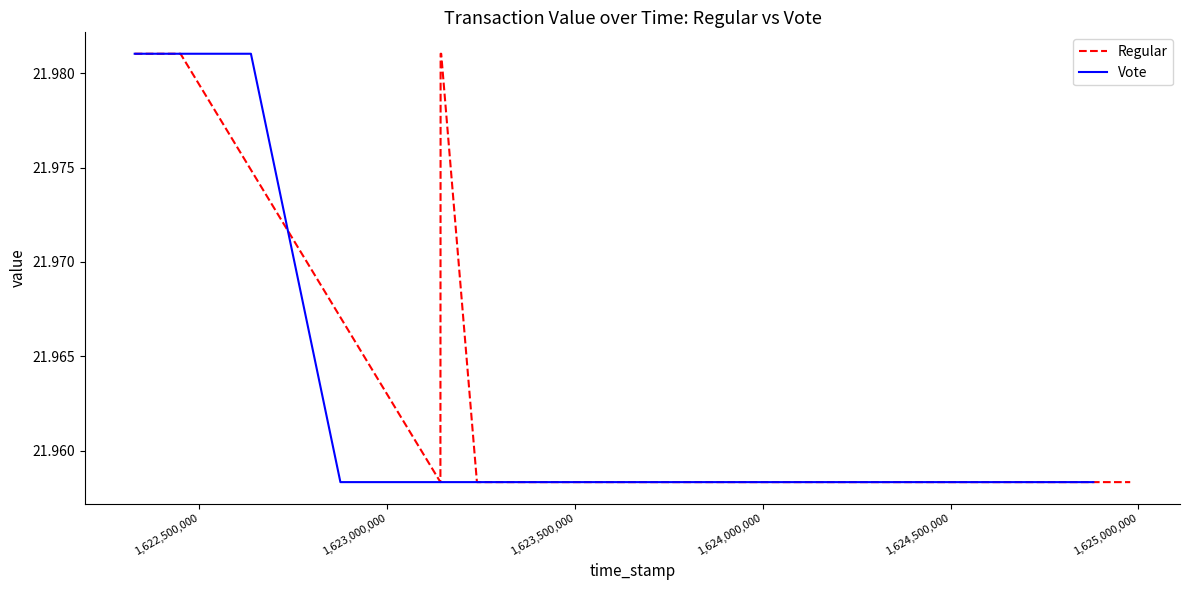

The Regular (value) series shows 12.4 at 1623132907. True or false?

False